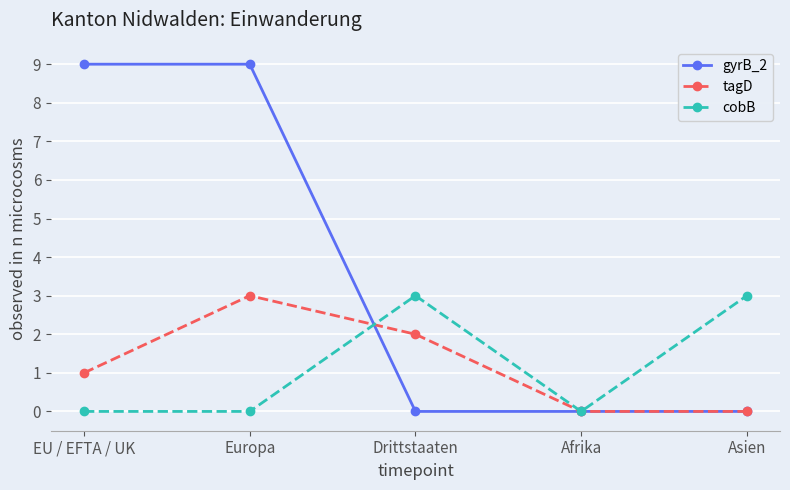

Reading left to right, extract all data points from this chart.

gyrB_2: EU / EFTA / UK=9	Europa=9	Drittstaaten=0	Afrika=0	Asien=0
tagD: EU / EFTA / UK=1	Europa=3	Drittstaaten=2	Afrika=0	Asien=0
cobB: EU / EFTA / UK=0	Europa=0	Drittstaaten=3	Afrika=0	Asien=3